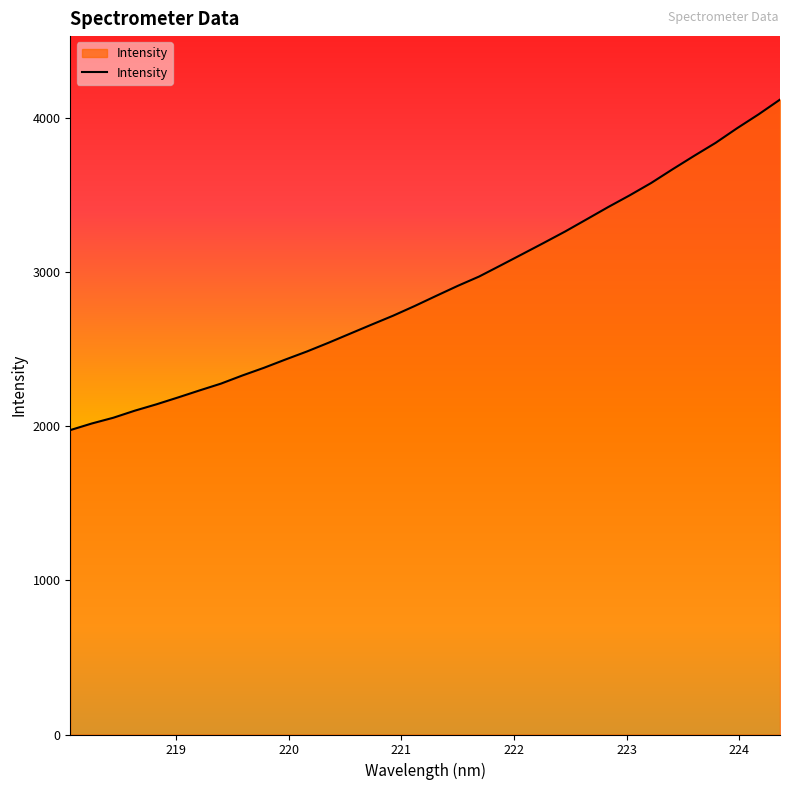

What is the difference between the maximum and minimum values?

2145.8